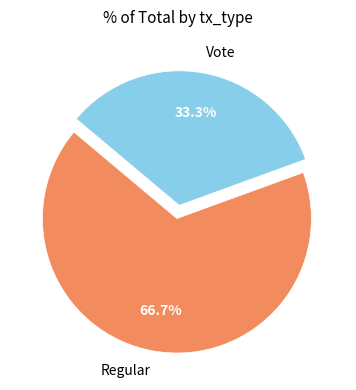

Which slice is the largest?

Regular